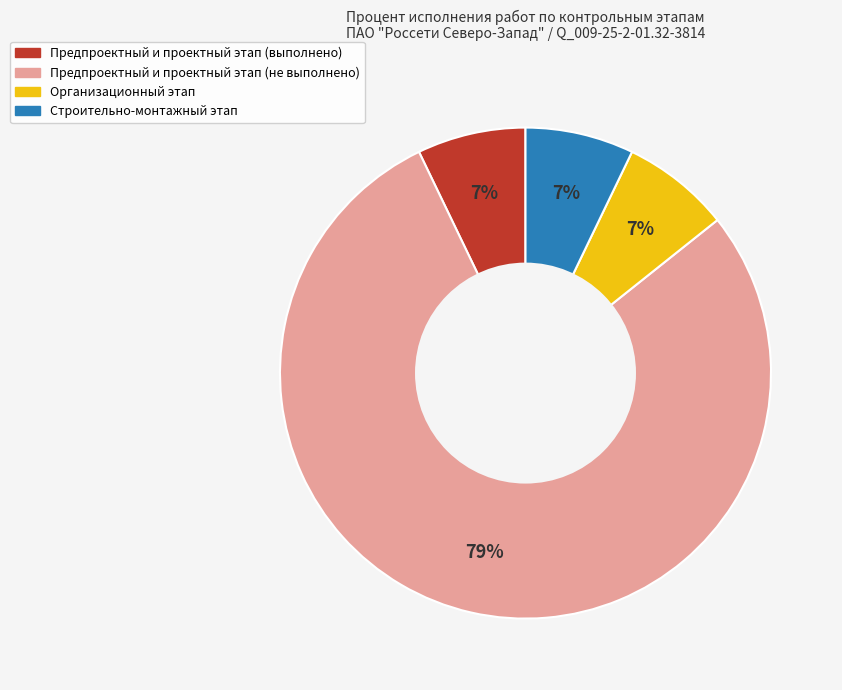

How many slices are in this pie chart?

4